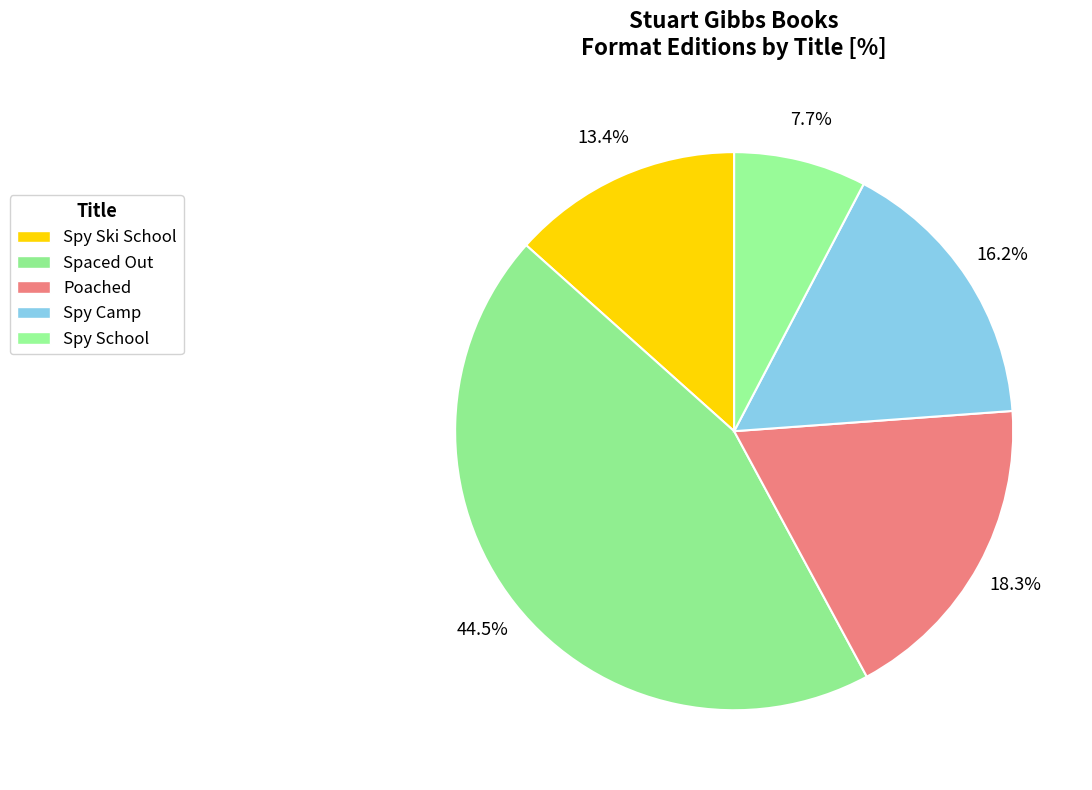

Is it true that Spy Camp is 23% of the pie?

False